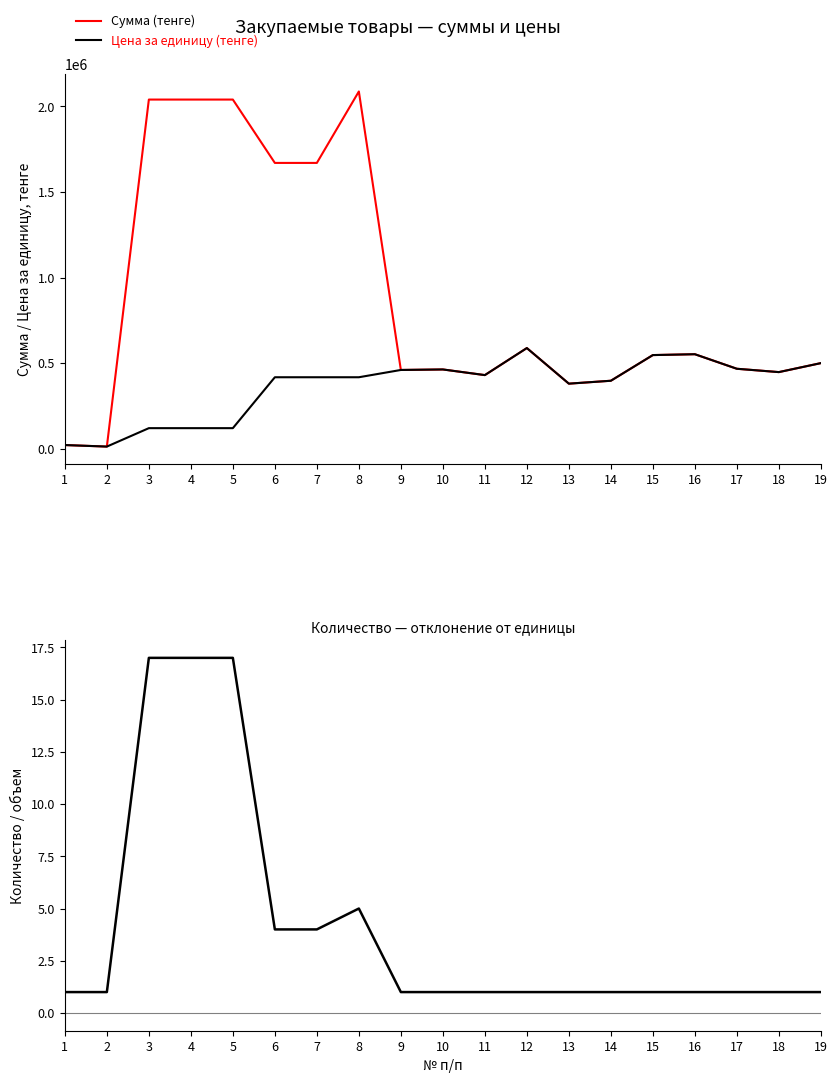

Reading left to right, list all the values displayed in this chart.

Сумма (тенге): 1=21277	2=12335	3=2040000	4=2040000	5=2040000	6=1669800	7=1669800	8=2087250	9=460000	10=463000	11=430000	12=588000	13=380000	14=397000	15=547000	16=552000	17=467000	18=447500	19=500000
Цена за единицу (тенге): 1=21277	2=12335	3=120000	4=120000	5=120000	6=417450	7=417450	8=417450	9=460000	10=463000	11=430000	12=588000	13=380000	14=397000	15=547000	16=552000	17=467000	18=447500	19=500000
Количество / объем: 1=1	2=1	3=17	4=17	5=17	6=4	7=4	8=5	9=1	10=1	11=1	12=1	13=1	14=1	15=1	16=1	17=1	18=1	19=1